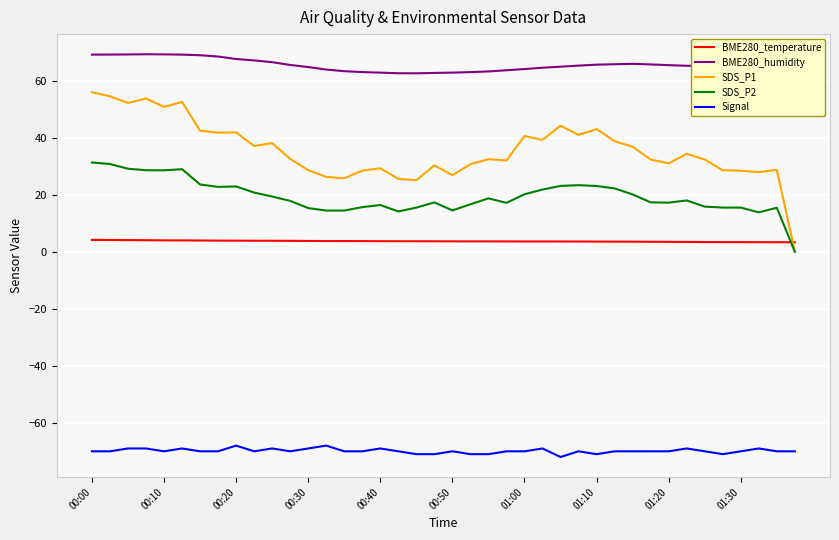

What is the maximum value for Signal?

-68.0